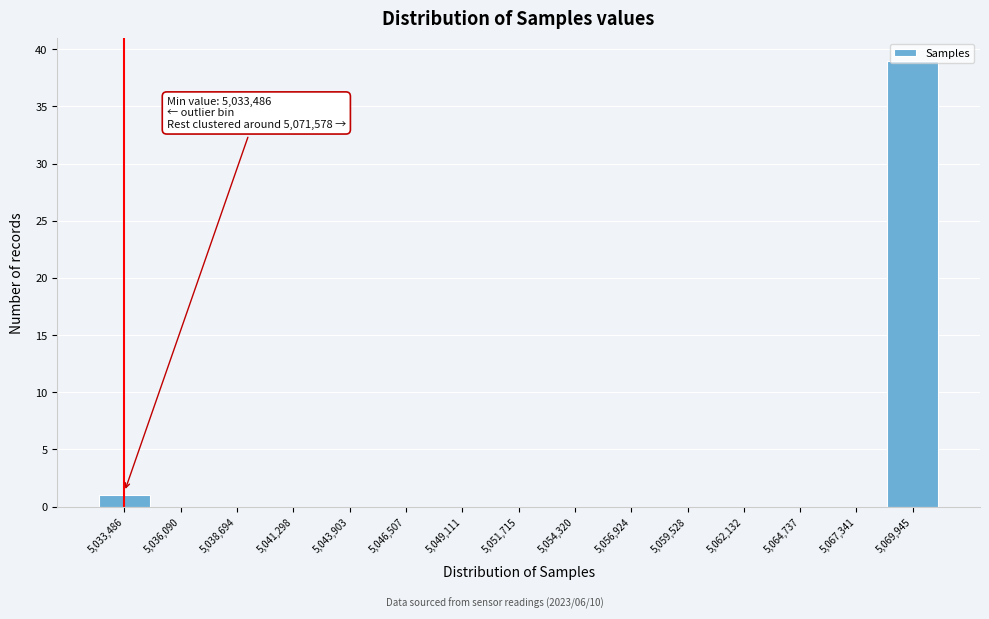

Where is the data nearest to the value 19?

5,033,486